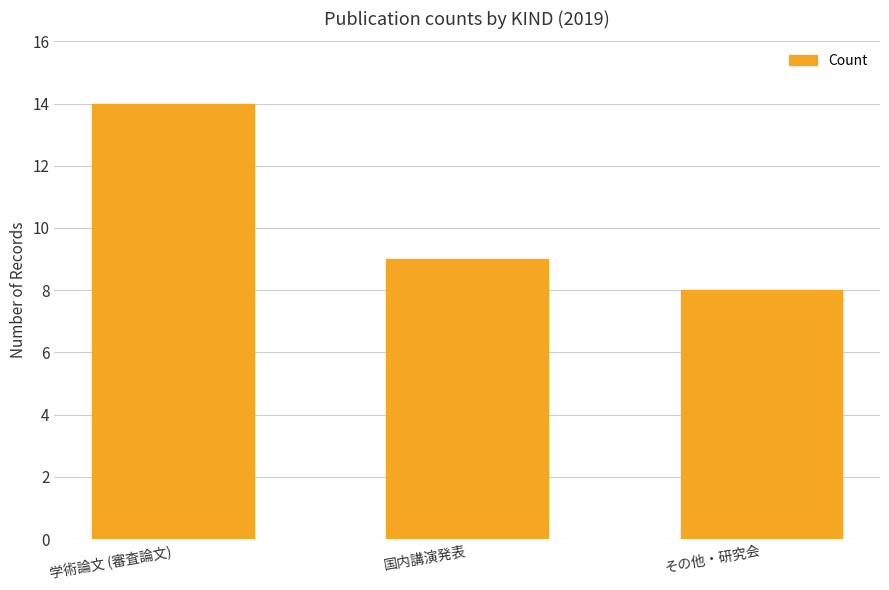

Reading left to right, what are all the values shown in this chart?

学術論文 (審査論文)=14	国内講演発表=9	その他・研究会=8